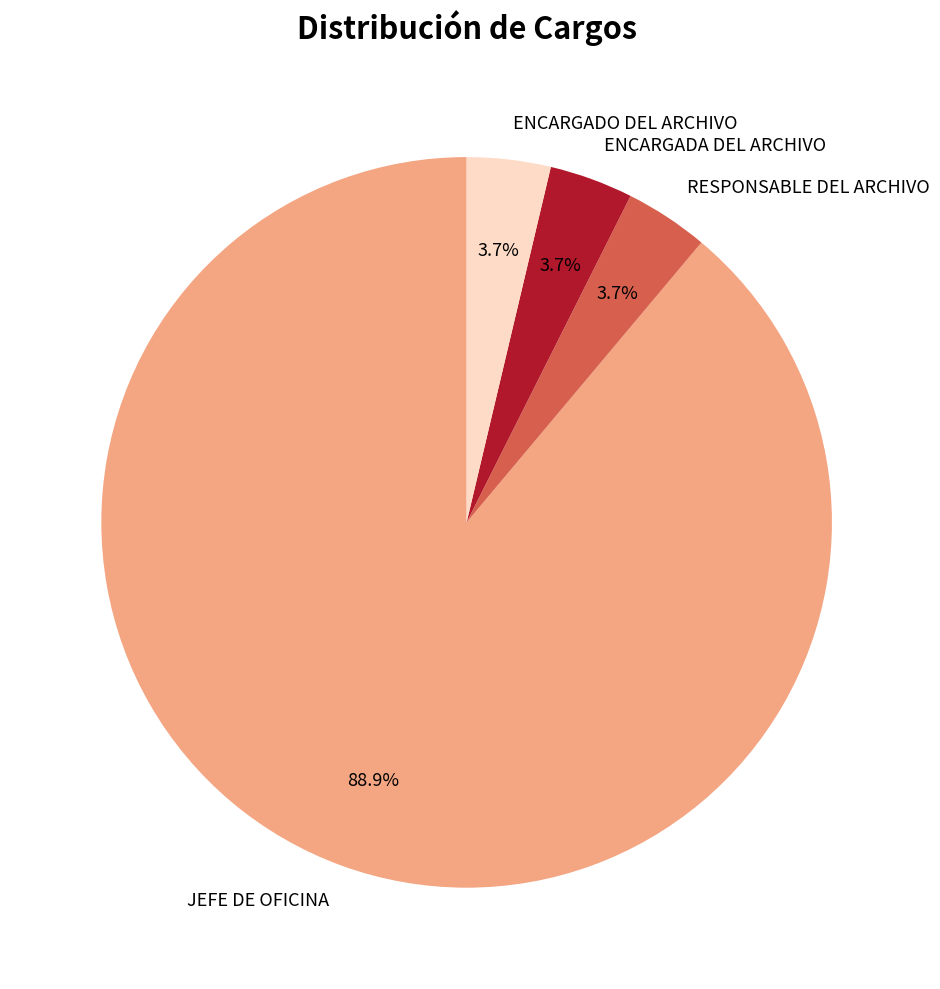

What percentage is the JEFE DE OFICINA slice, to the nearest percent?

89%